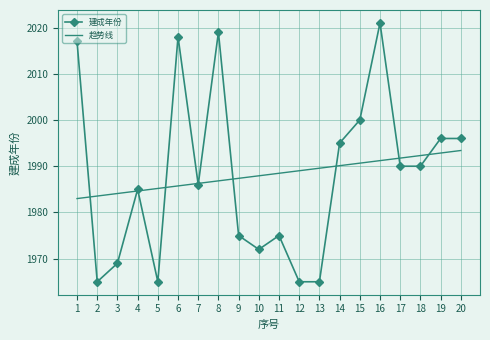

What is the total value across all series at 15?

3990.7